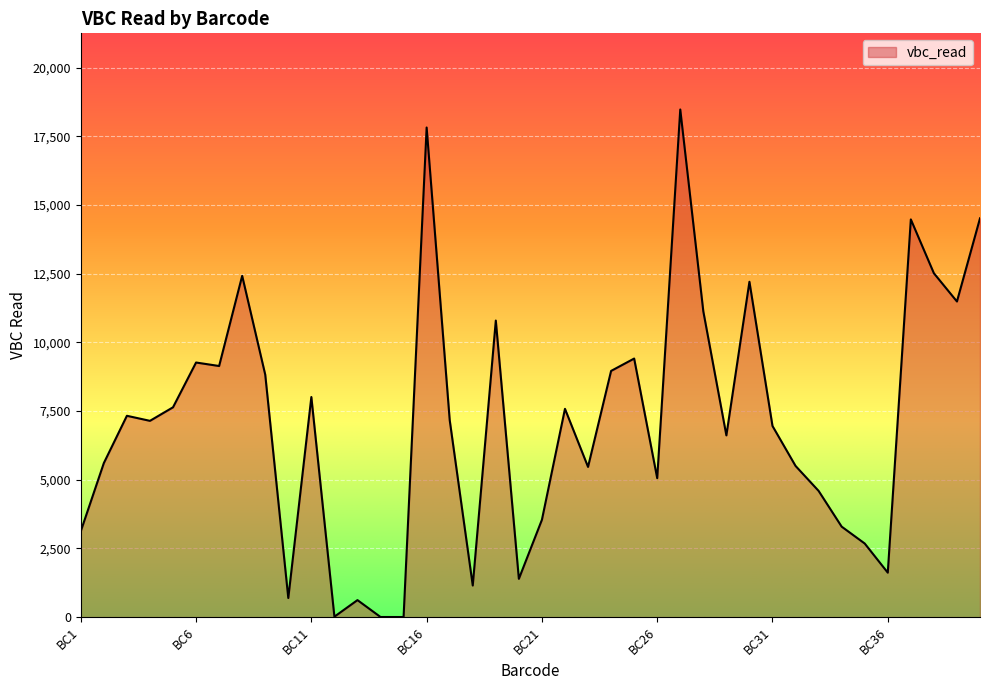

How many lines are shown in the chart?

1